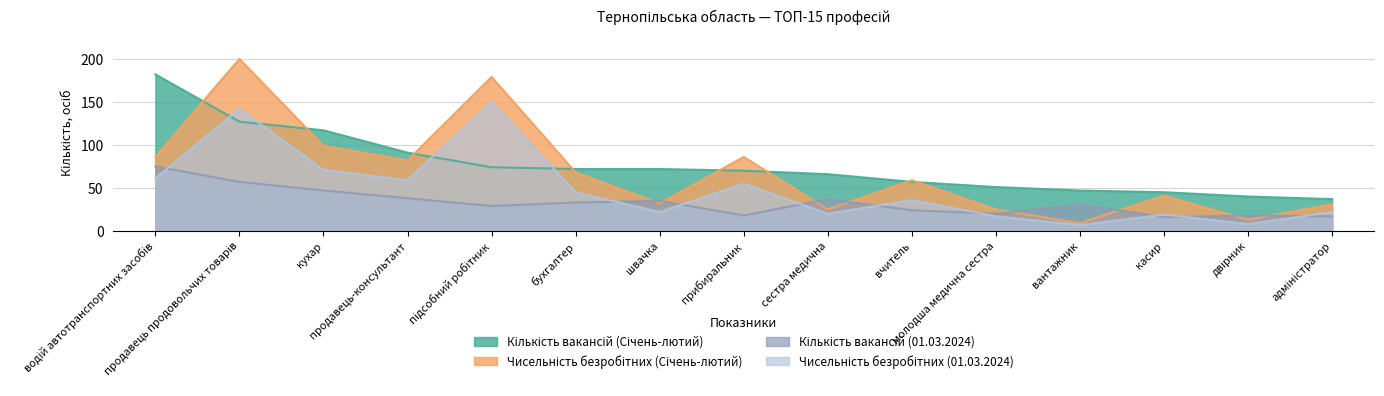

At which category does Чисельність безробітних (01.03.2024) reach its first local peak?

продавець продовольчих товарів